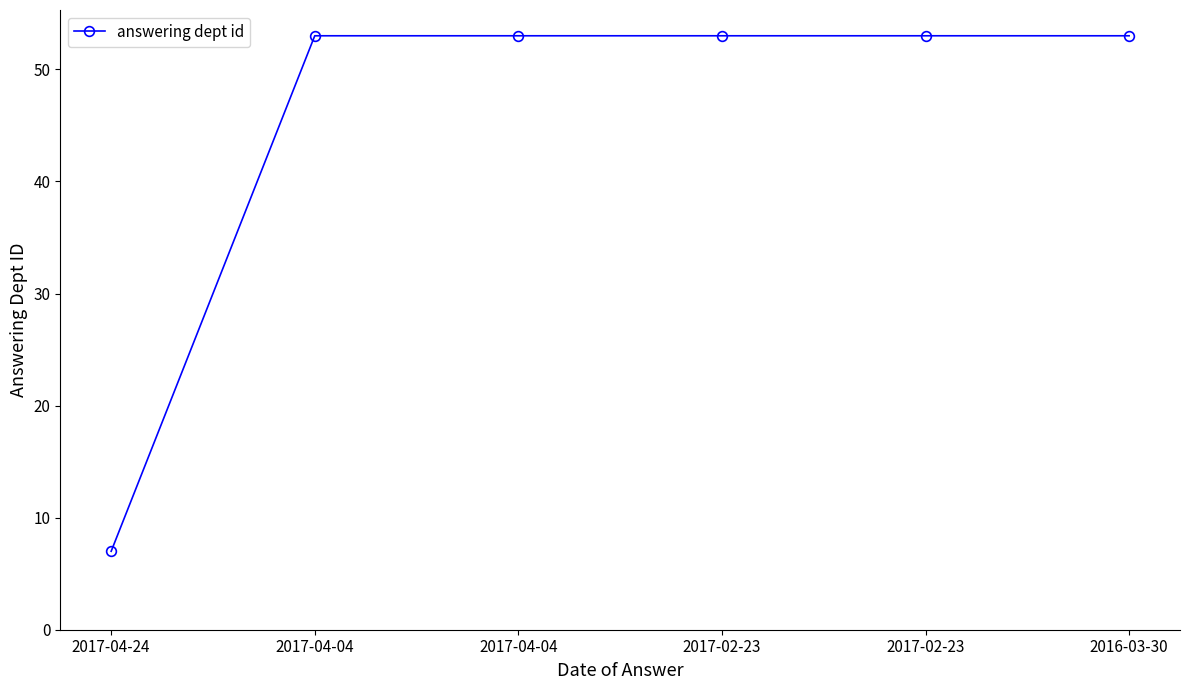

What is the minimum value shown in the chart?

7